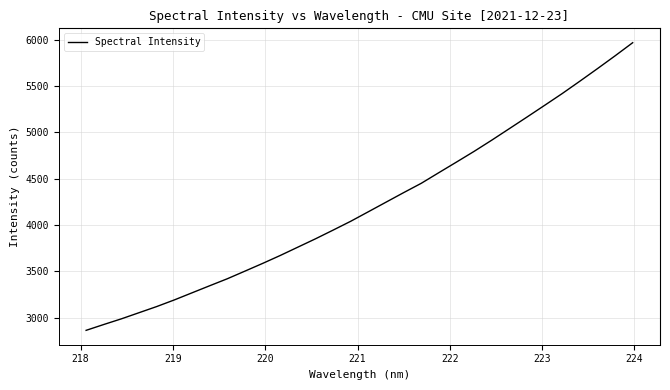

What is the smallest value displayed?

2864.7